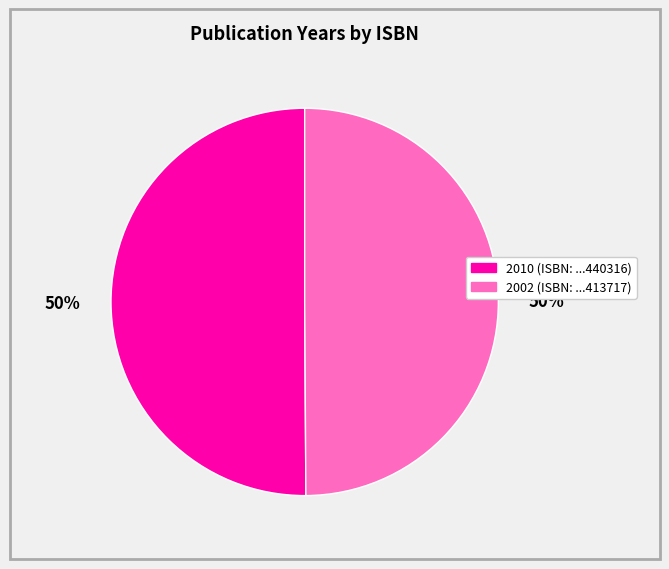

To the nearest percent, what is the average slice percentage?

50%